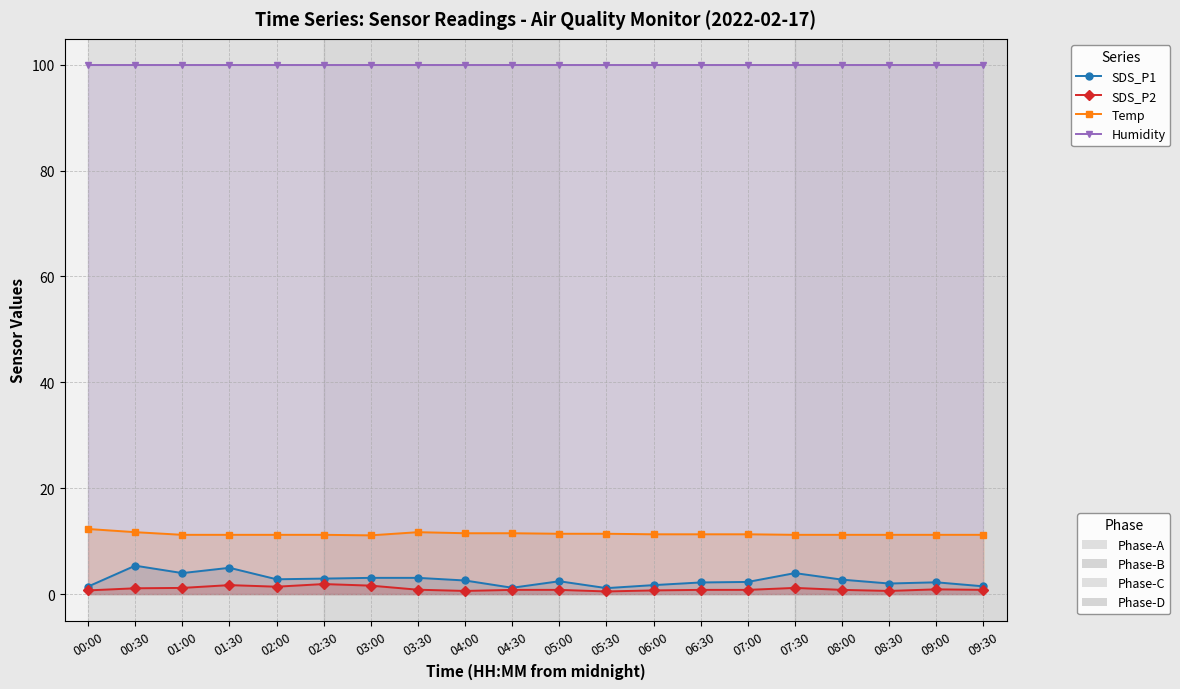

Reading left to right, transcribe all the data shown in this chart.

SDS_P1: 1.4	5.4	4.0	5.0	2.8	2.9	3.1	3.1	2.6	1.2	2.4	1.1	1.7	2.2	2.3	4.0	2.7	2.0	2.2	1.5
SDS_P2: 0.7	1.1	1.2	1.7	1.4	1.9	1.6	0.8	0.6	0.8	0.8	0.5	0.7	0.8	0.8	1.2	0.8	0.6	0.9	0.8
Temp: 12.3	11.7	11.2	11.2	11.2	11.2	11.1	11.7	11.5	11.5	11.4	11.4	11.3	11.3	11.3	11.2	11.2	11.2	11.2	11.2
Humidity: 99.9	99.9	99.9	99.9	99.9	99.9	99.9	99.9	99.9	99.9	99.9	99.9	99.9	99.9	99.9	99.9	99.9	99.9	99.9	99.9